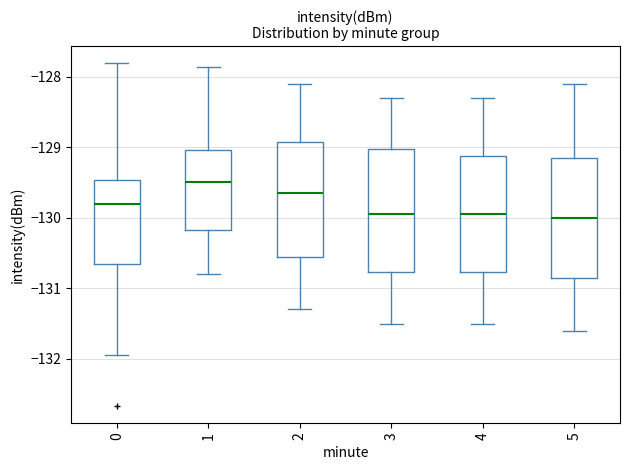

Reading left to right, transcribe this box plot: for each box, give where its median line is, the range the box spans, and where its two whiskers end, as read against the y-axis. The values are not printed on the chart, so give them approximately, as read against the axis.

0: median -129.8, box -130.7 to -129.5, whiskers -131.9 to -127.8
1: median -129.5, box -130.2 to -129.0, whiskers -130.8 to -127.9
2: median -129.6, box -130.5 to -128.9, whiskers -131.3 to -128.1
3: median -129.9, box -130.8 to -129.0, whiskers -131.5 to -128.3
4: median -129.9, box -130.8 to -129.1, whiskers -131.5 to -128.3
5: median -130.0, box -130.8 to -129.1, whiskers -131.6 to -128.1